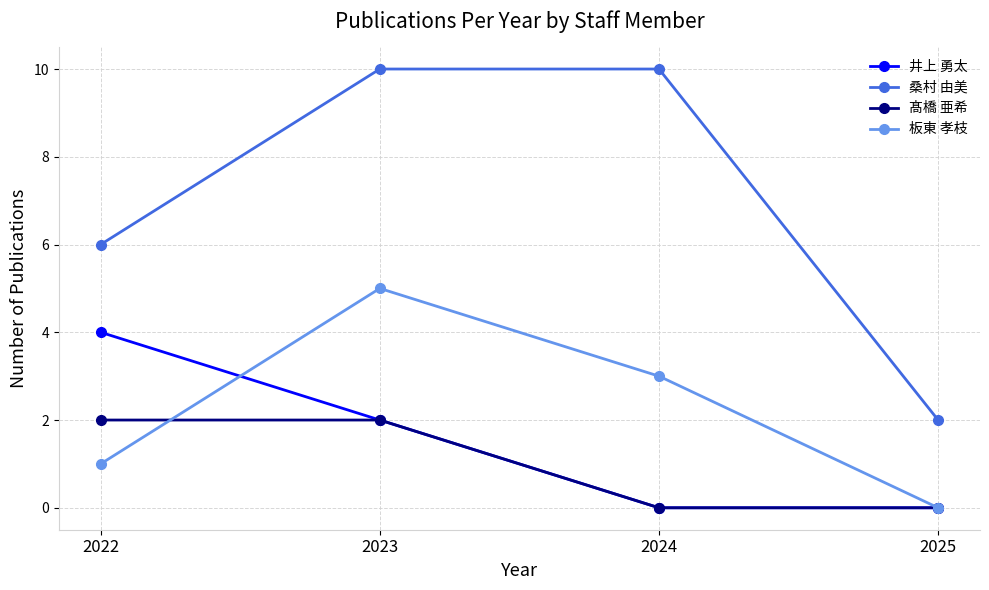

What is the difference between the highest and lowest values at 2022?

5